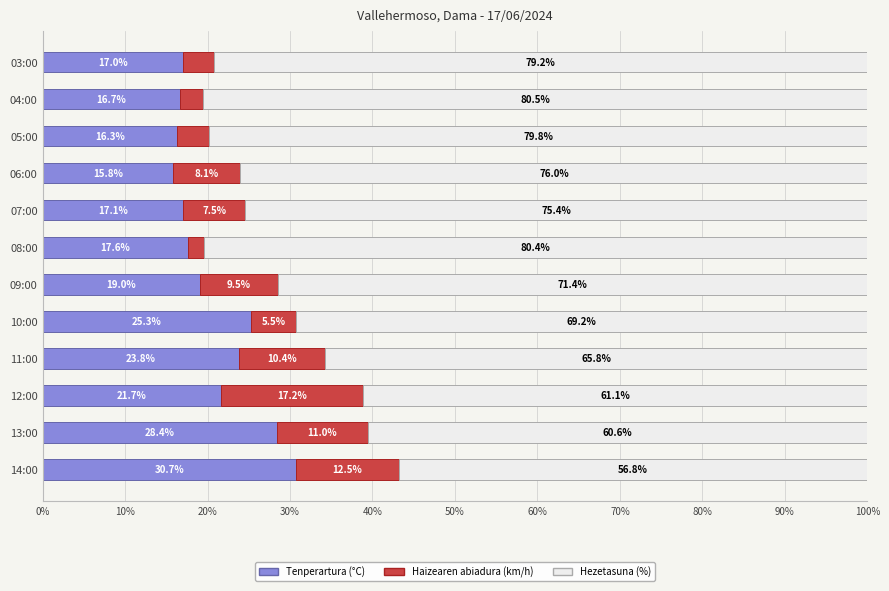

Rank the categories by Tenperartura (°C) value from highest to lowest.

14:00, 13:00, 10:00, 11:00, 12:00, 09:00, 08:00, 07:00, 03:00, 04:00, 05:00, 06:00